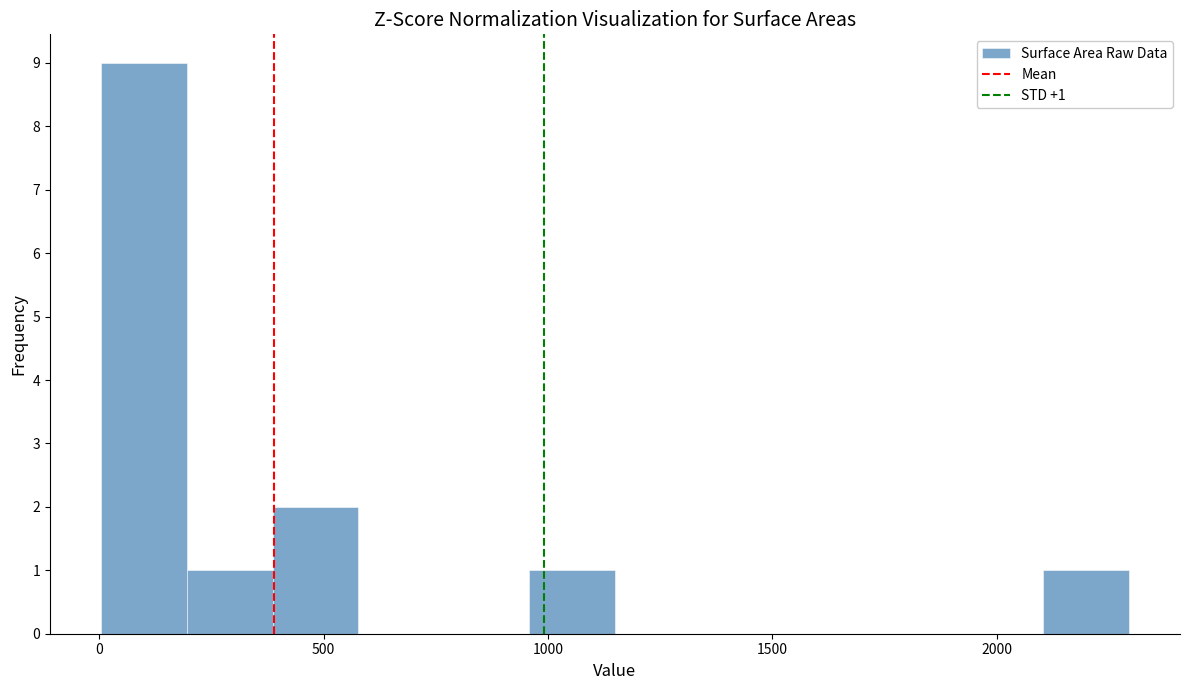

Read against the x-axis, roughly where is the centre of the tallest bar?

100